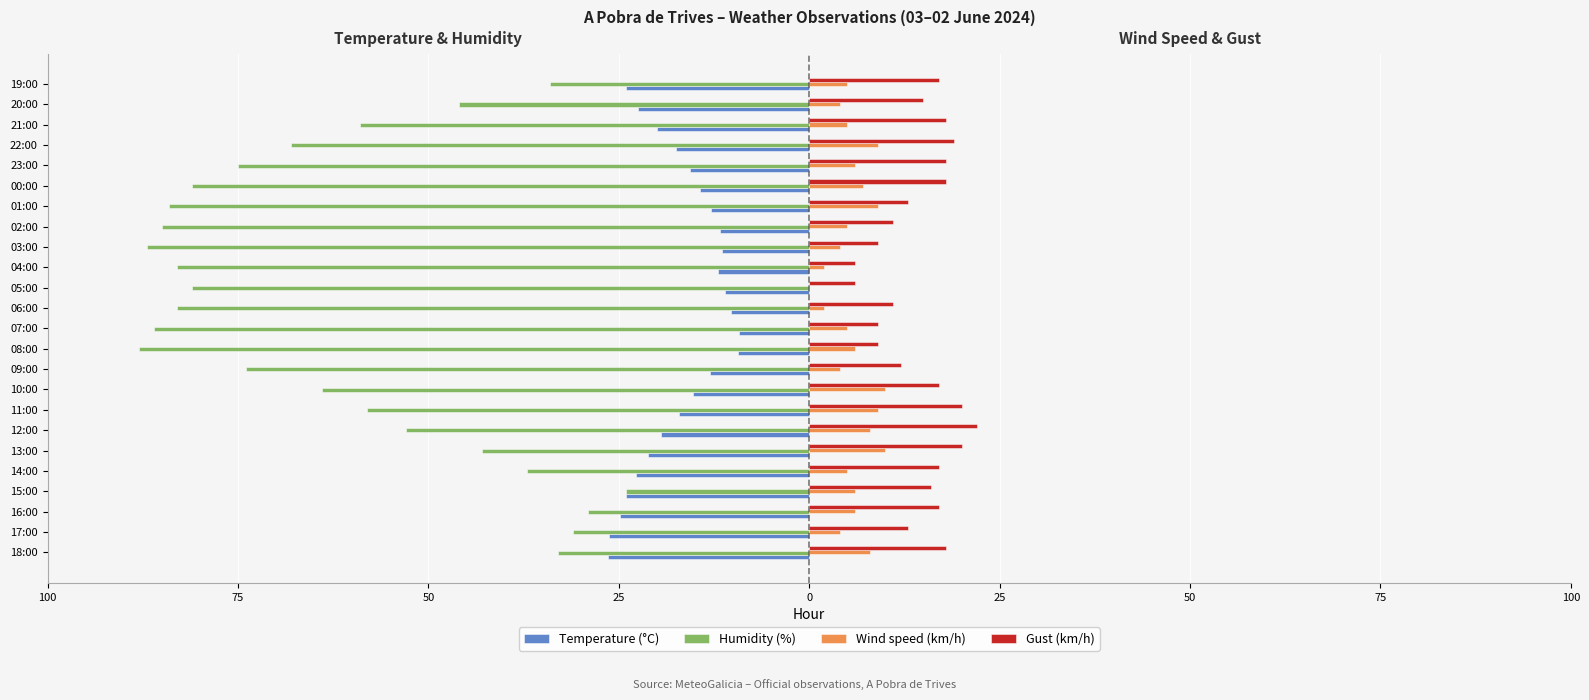

What are all the series names shown in the legend?

Temperature (°C), Humidity (%), Wind speed (km/h), Gust (km/h)